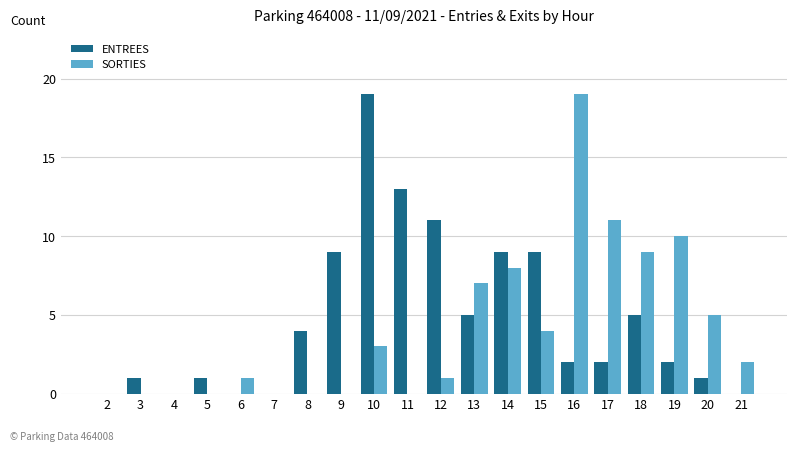

Between 9 and 12, which series saw the biggest shift?

ENTREES